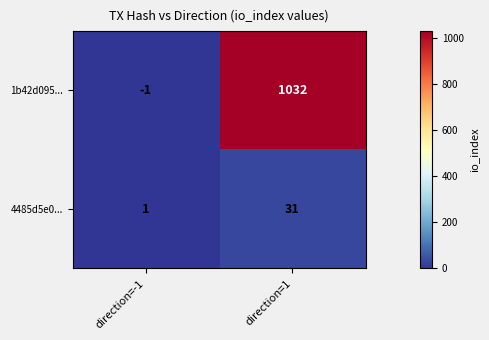

What is the highest value of the 4485d5e0... series?

31